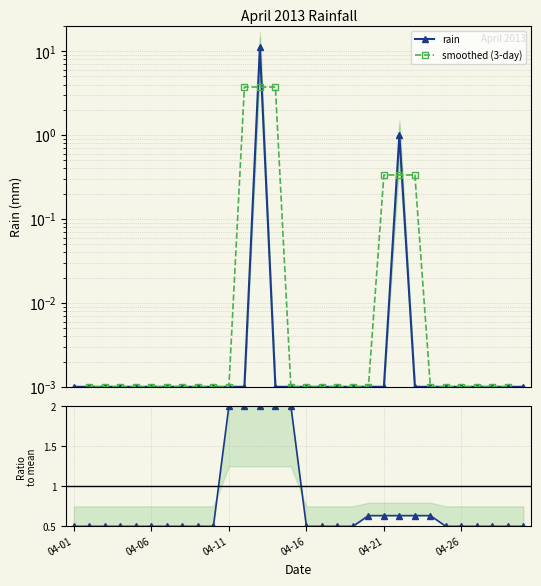

What is the difference between the second highest and second lowest values in the ratio to mean series?

1.5